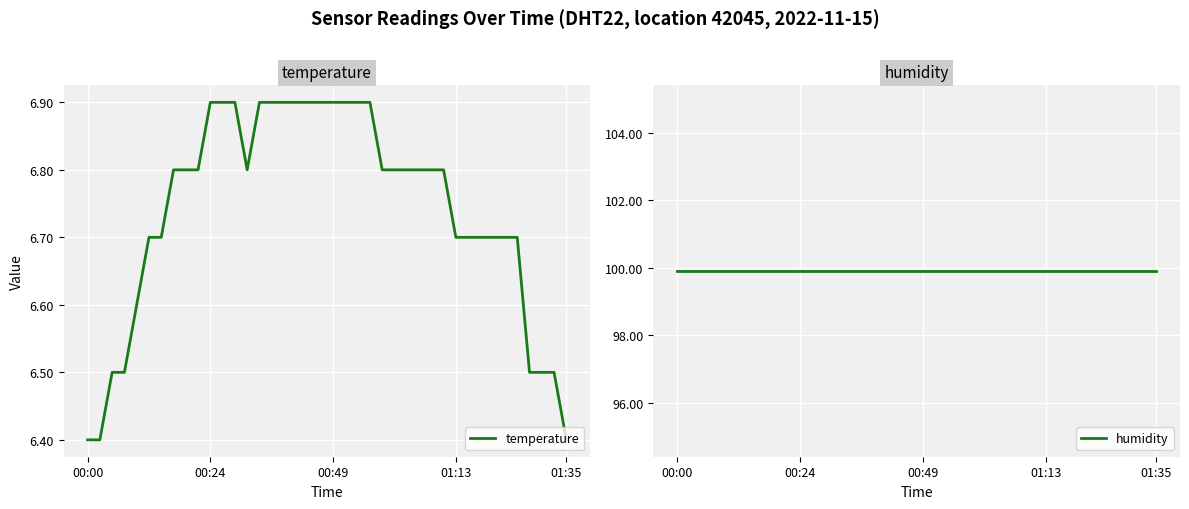

Is it true that temperature equals 6.7 at 01:13?

True